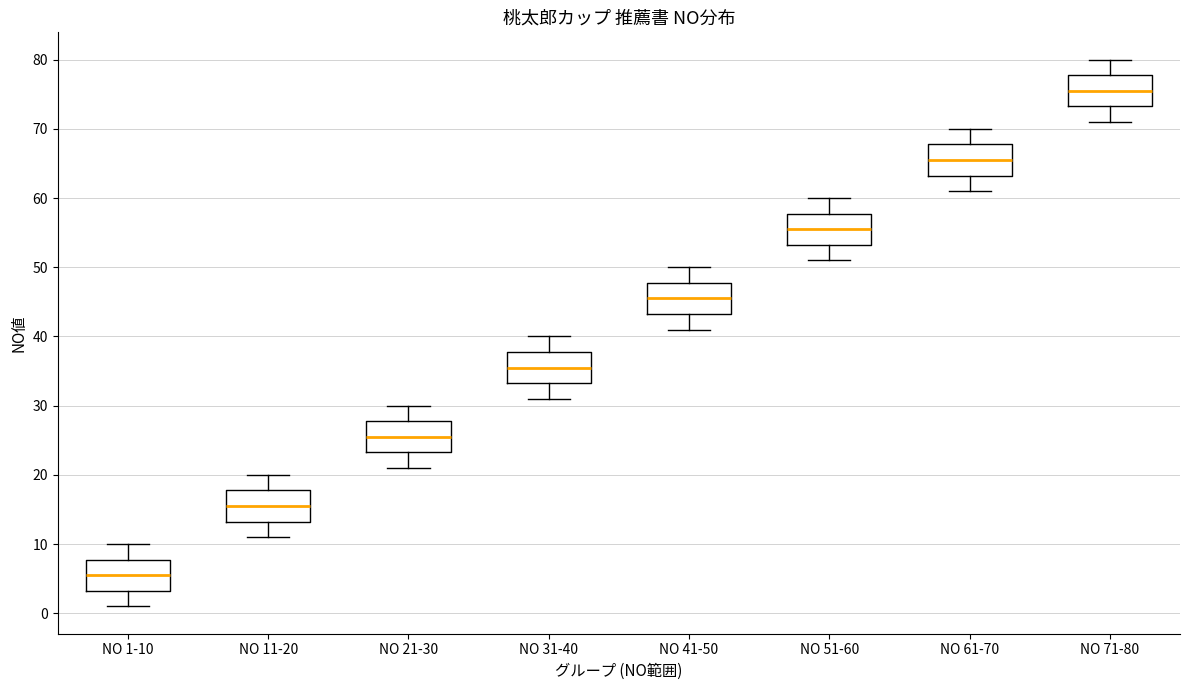

Reading left to right, read every box against the y-axis: the position of its median line, the range the box covers, and the ends of its whiskers. The values are not printed on the chart, so give them approximately, as read against the axis.

NO 1-10: median 6, box 3 to 8, whiskers 1 to 10
NO 11-20: median 16, box 13 to 18, whiskers 11 to 20
NO 21-30: median 26, box 23 to 28, whiskers 21 to 30
NO 31-40: median 36, box 33 to 38, whiskers 31 to 40
NO 41-50: median 46, box 43 to 48, whiskers 41 to 50
NO 51-60: median 56, box 53 to 58, whiskers 51 to 60
NO 61-70: median 66, box 63 to 68, whiskers 61 to 70
NO 71-80: median 76, box 73 to 78, whiskers 71 to 80